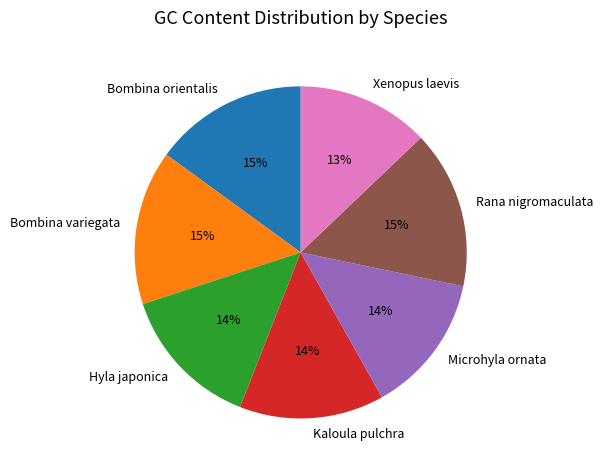

Is Kaloula pulchra the majority of the pie?

No